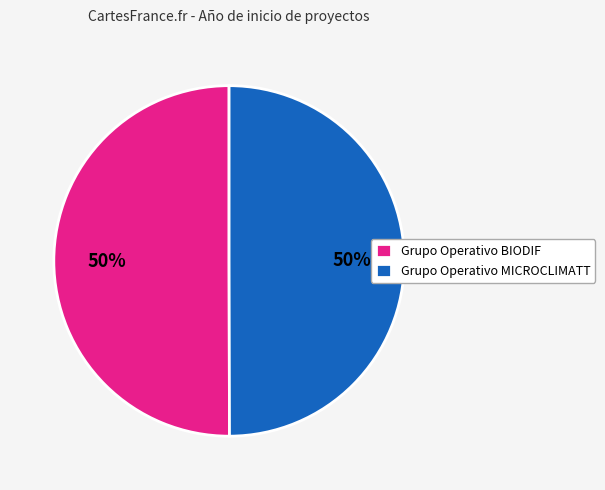

What percentage is the Grupo Operativo BIODIF slice, to the nearest percent?

50%